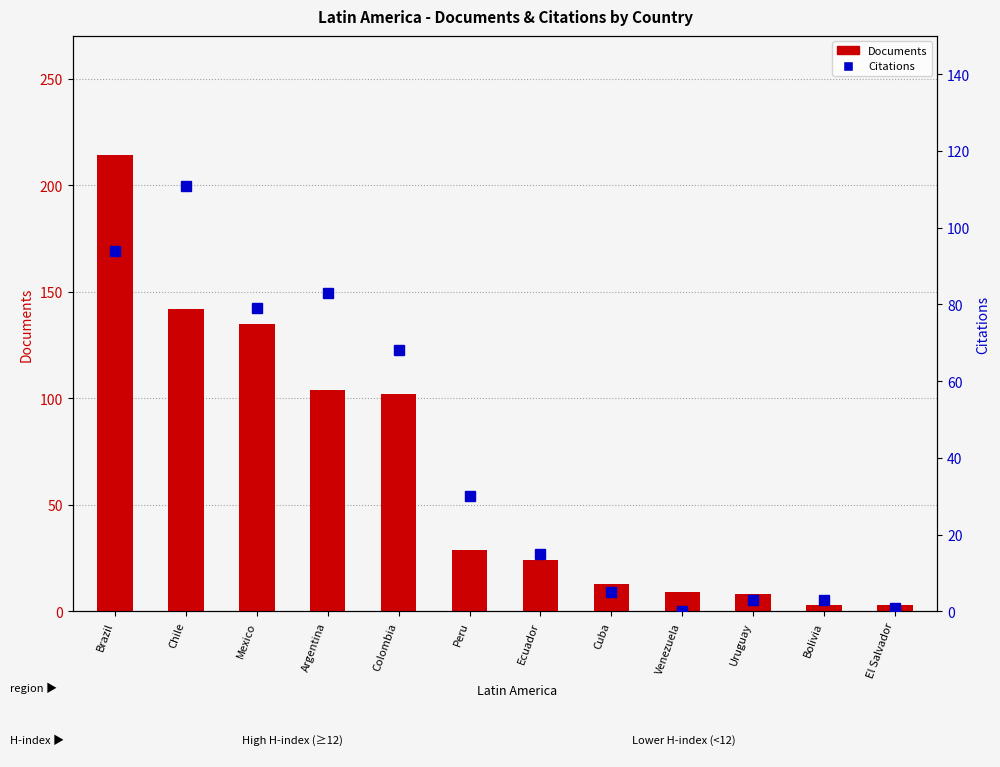

List the series in order of their overall mean, highest first.

Documents, Citations